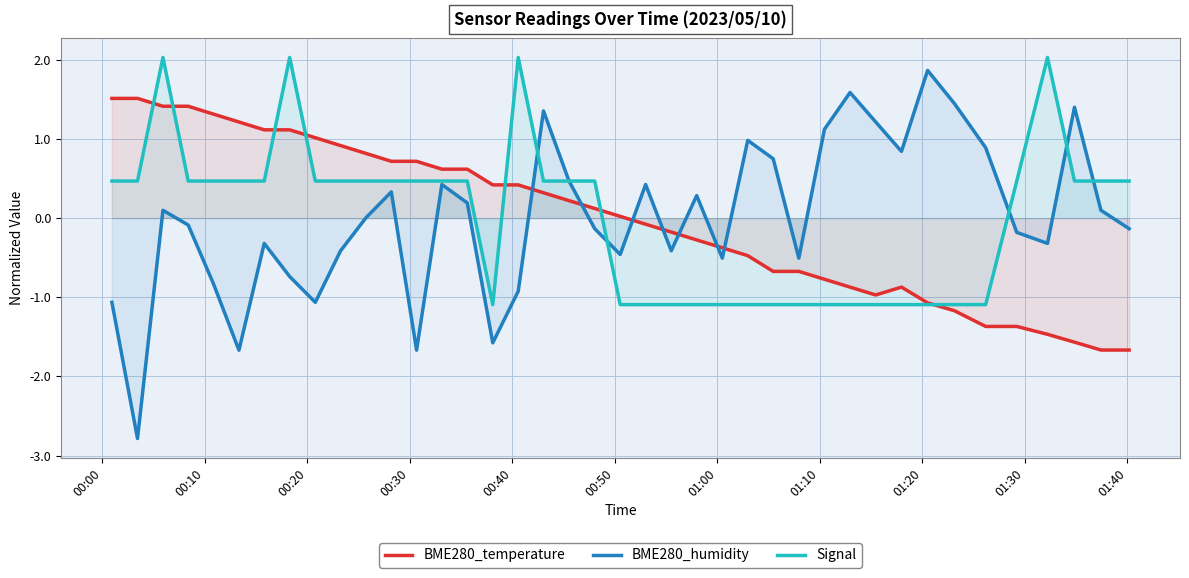

How many categories are shown in the chart?

40